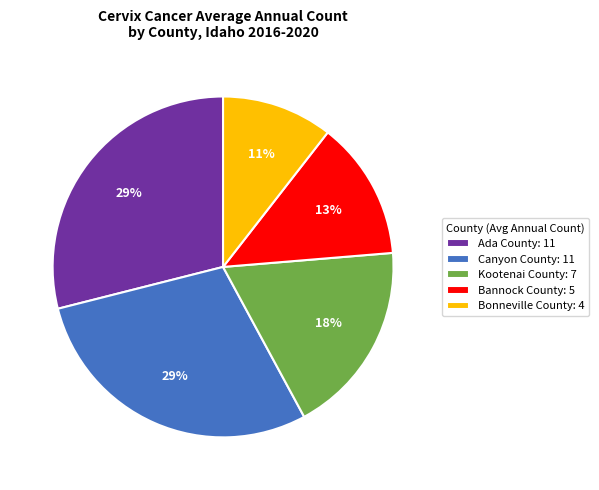

Does any single category account for the majority?

No